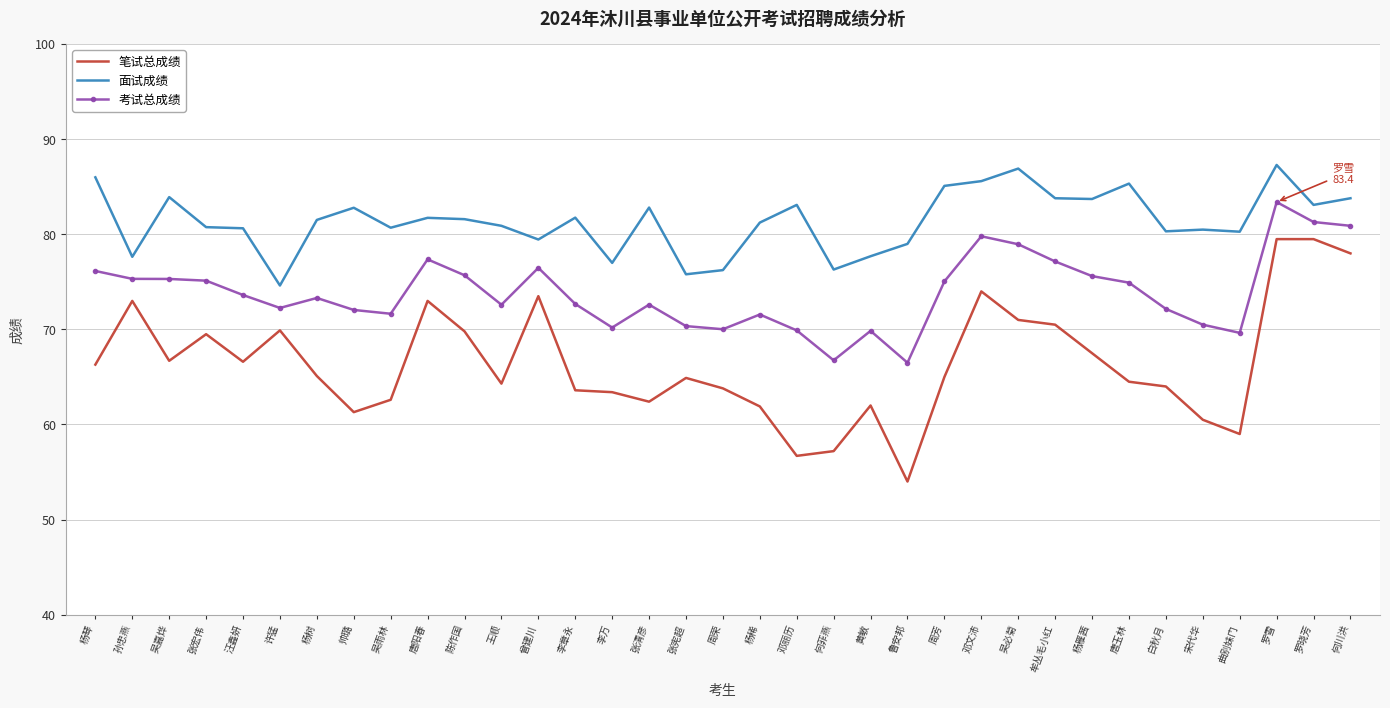

What is the difference between the highest and lowest values at 李万?

13.6